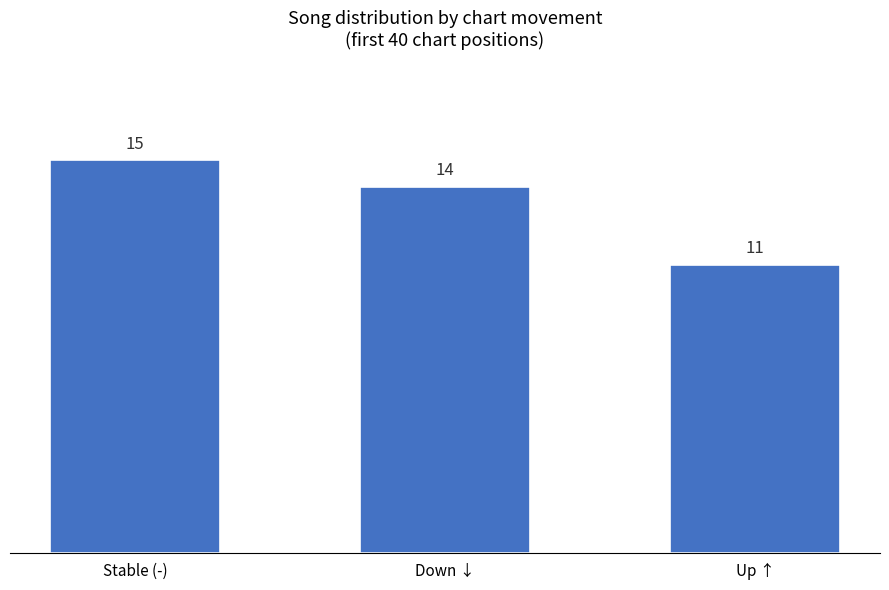

Which label corresponds to the smallest value in the chart?

Up ↑